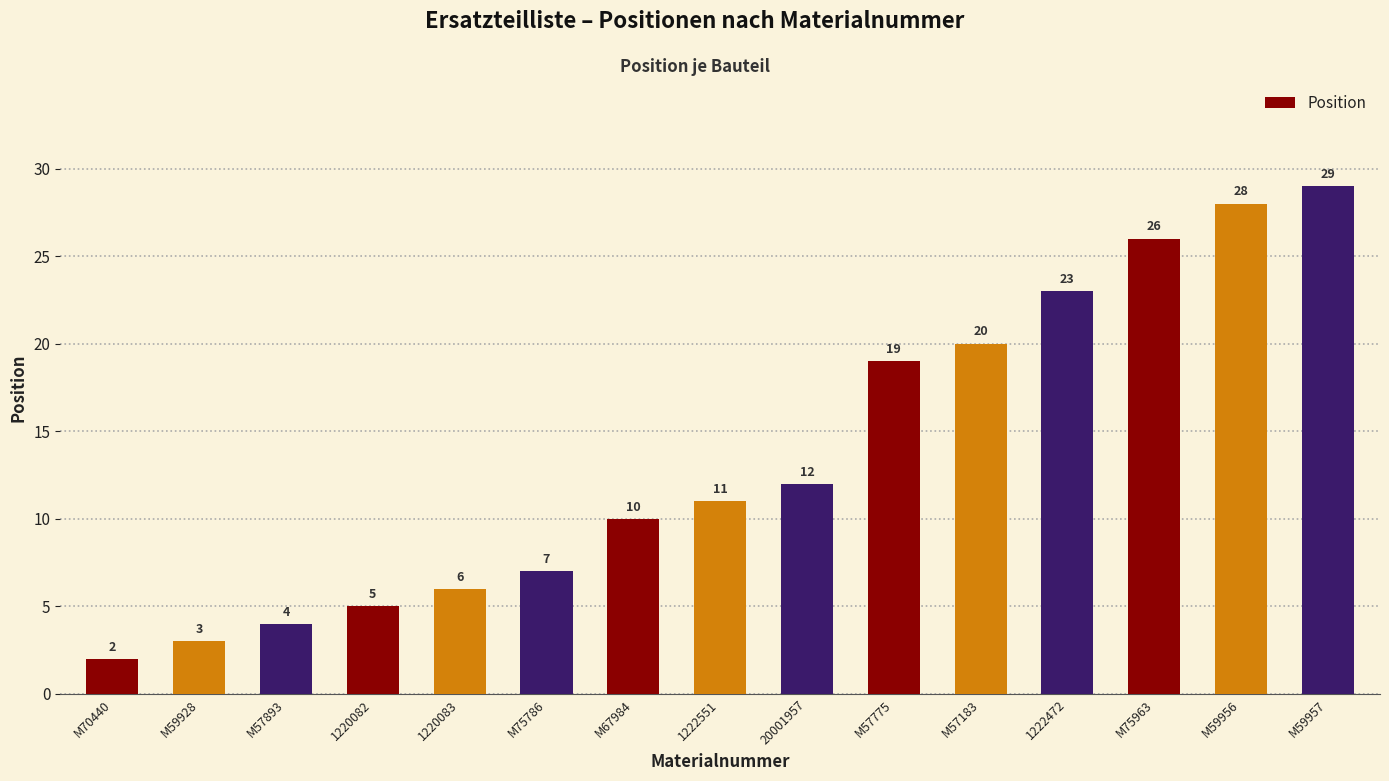

What is the approximate value at M67984, to the nearest 5?

10